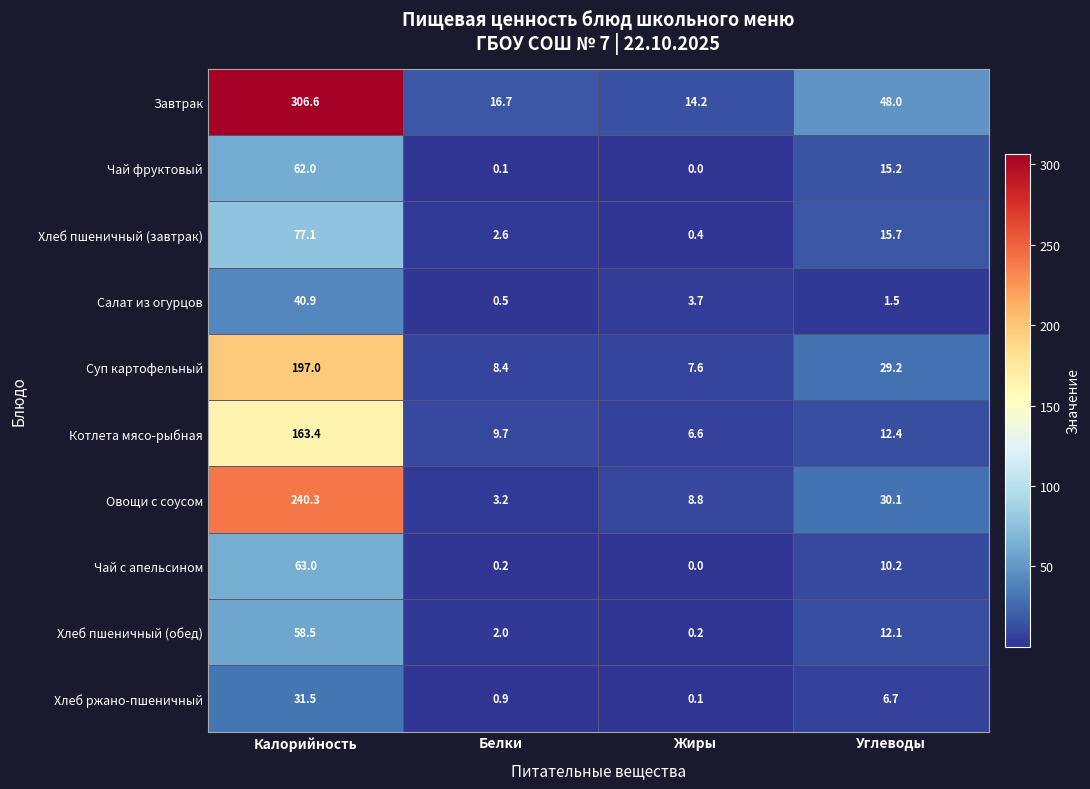

What value does the Суп картофельный series have at Белки?

8.4